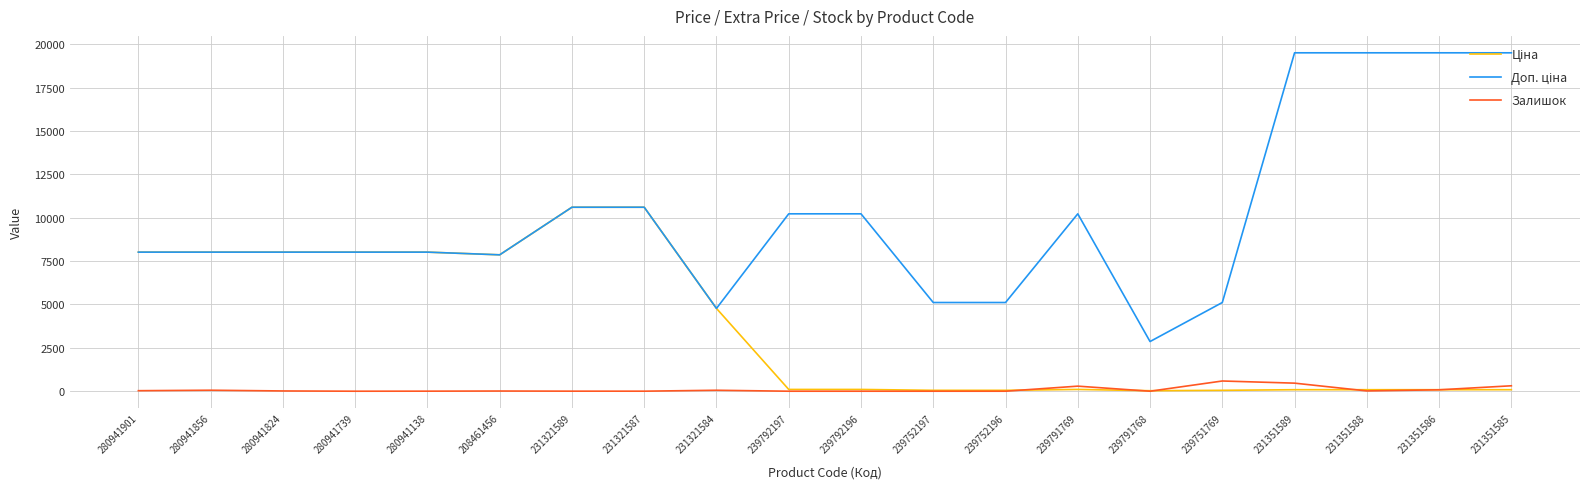

Is it true that Залишок equals 0.0 at 239792196?

True